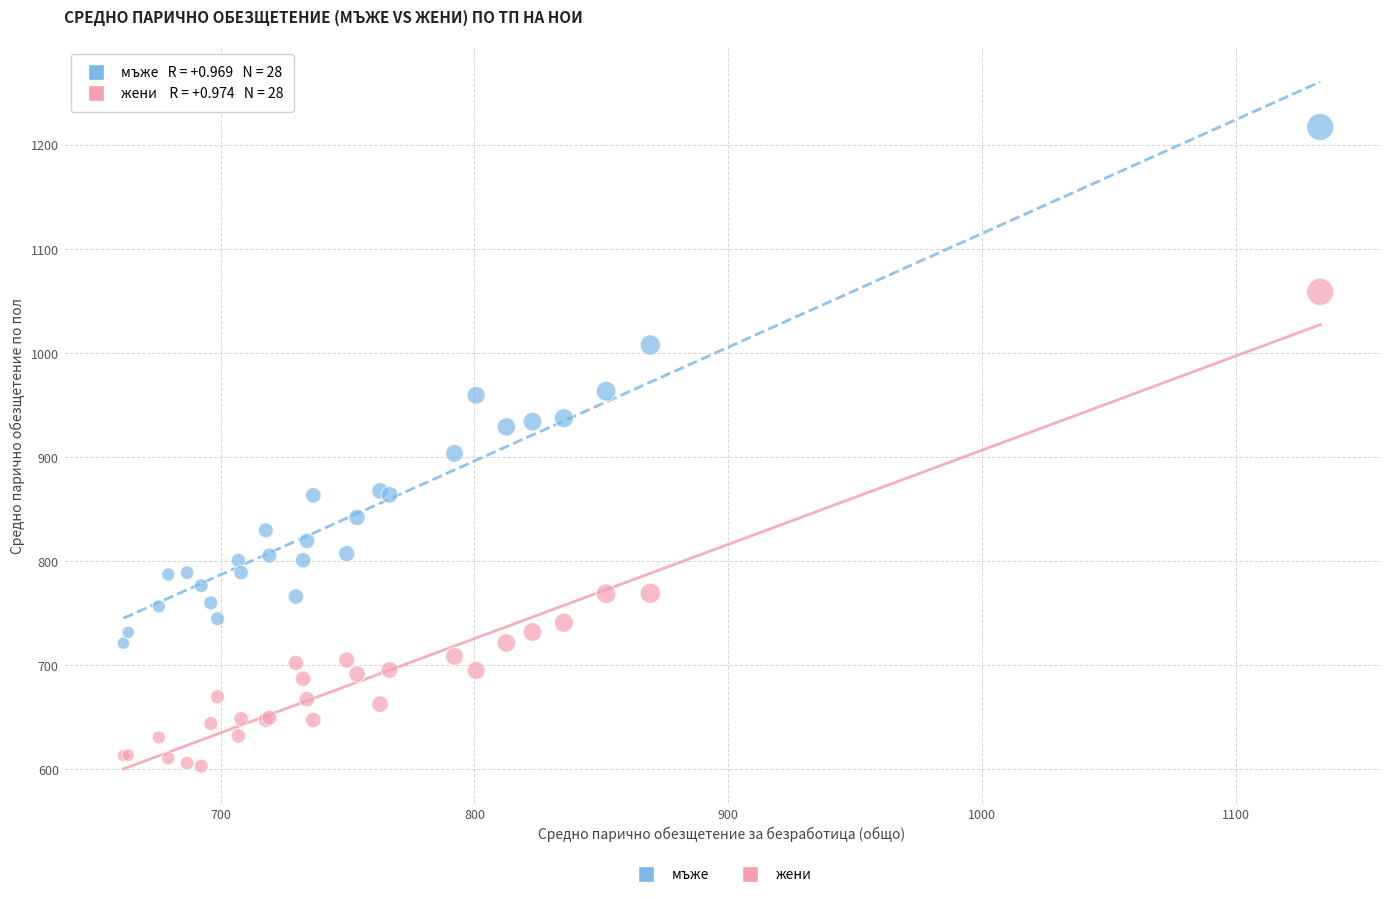

Which series has the largest Y range (max minus min)?

мъже